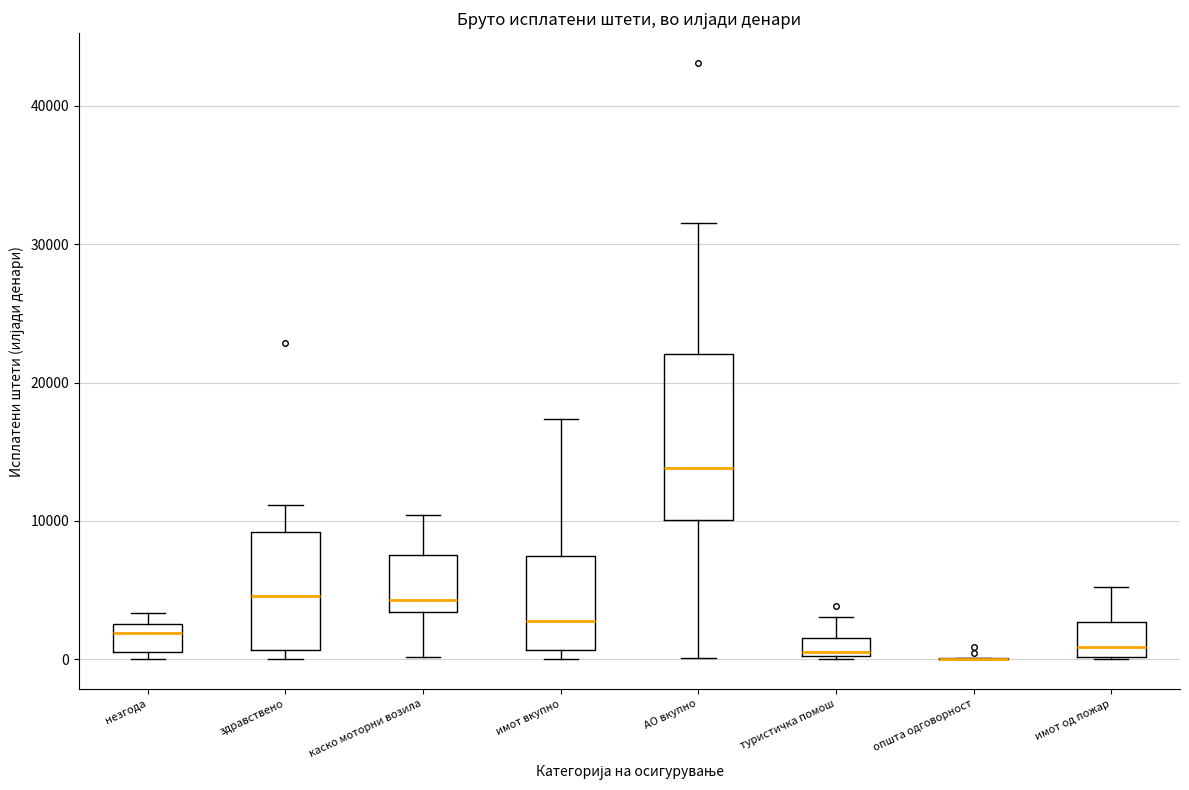

Comparing the boxes themselves (not the whiskers), which one is the tallest?

АО вкупно